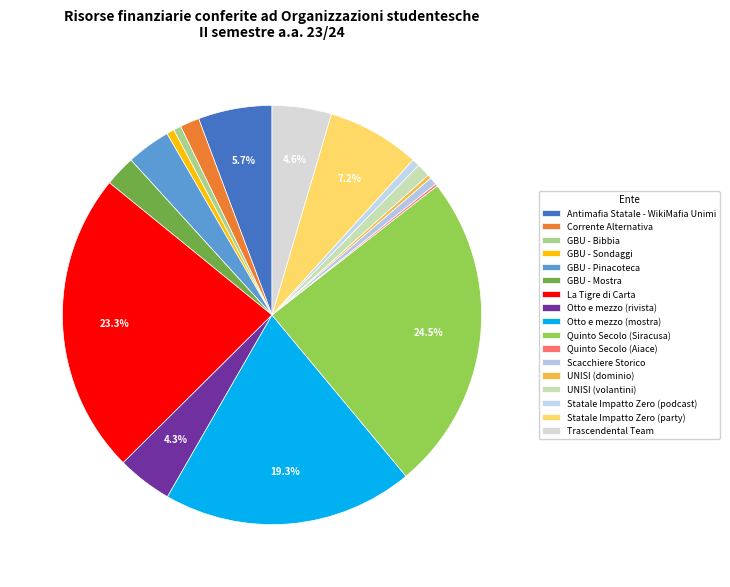

How many segments does this pie chart have?

17